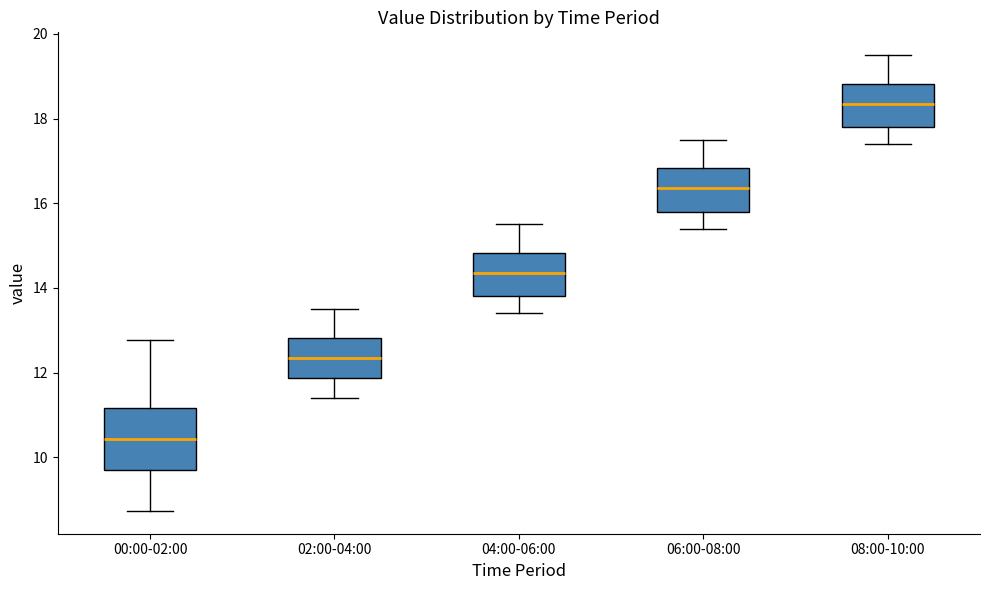

Which box has the lowest median line?

00:00-02:00